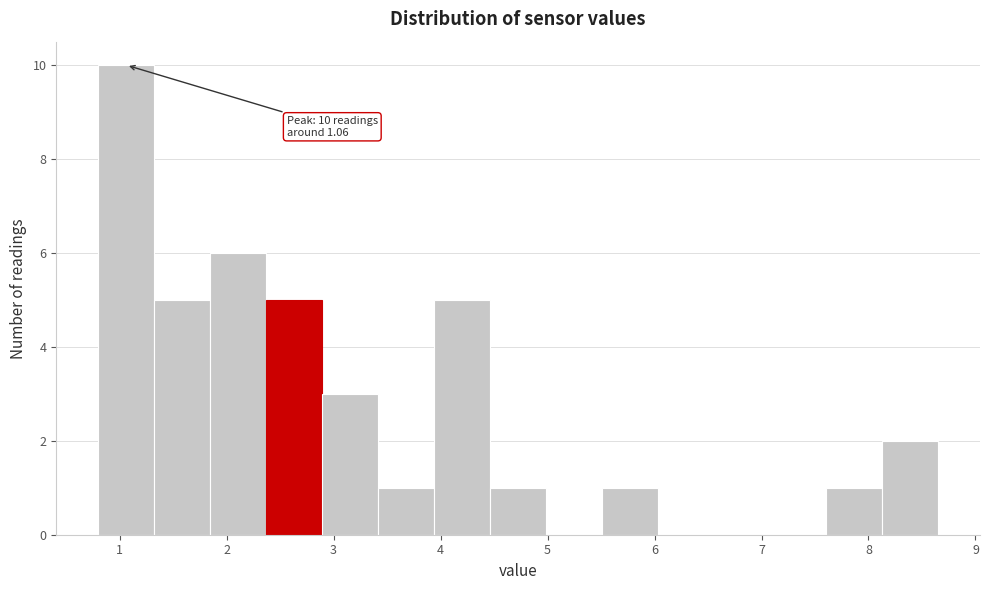

Over which range of the x-axis is the bar tallest?

0.8 to 1.3